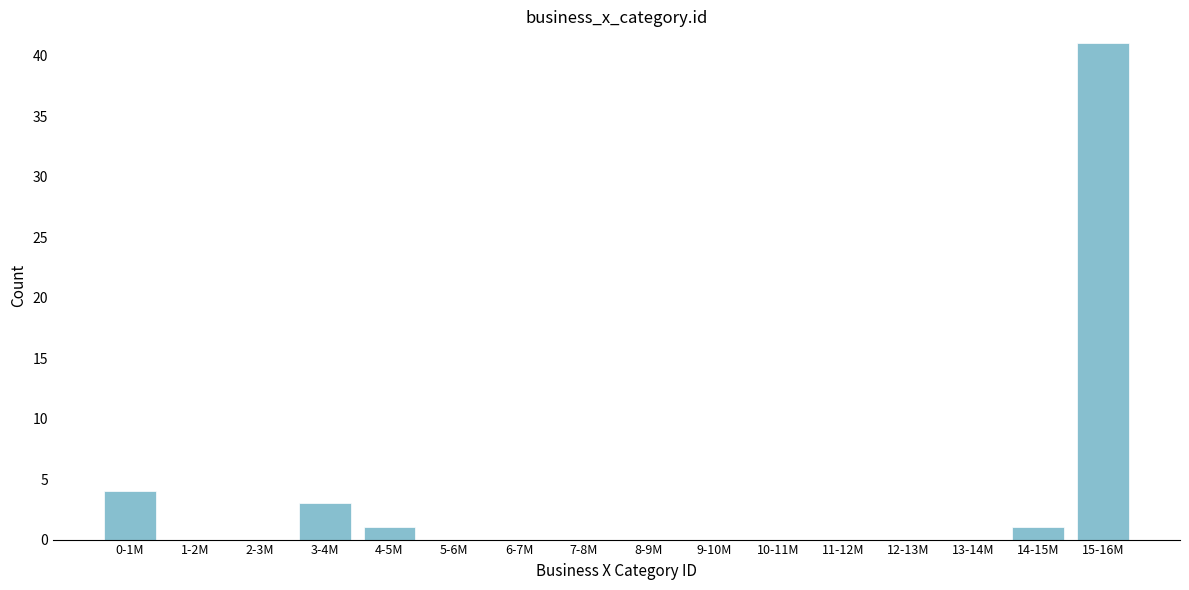

Reading left to right, what are all the values shown in this chart?

0-1M=4	1-2M=0	2-3M=0	3-4M=3	4-5M=1	5-6M=0	6-7M=0	7-8M=0	8-9M=0	9-10M=0	10-11M=0	11-12M=0	12-13M=0	13-14M=0	14-15M=1	15-16M=41